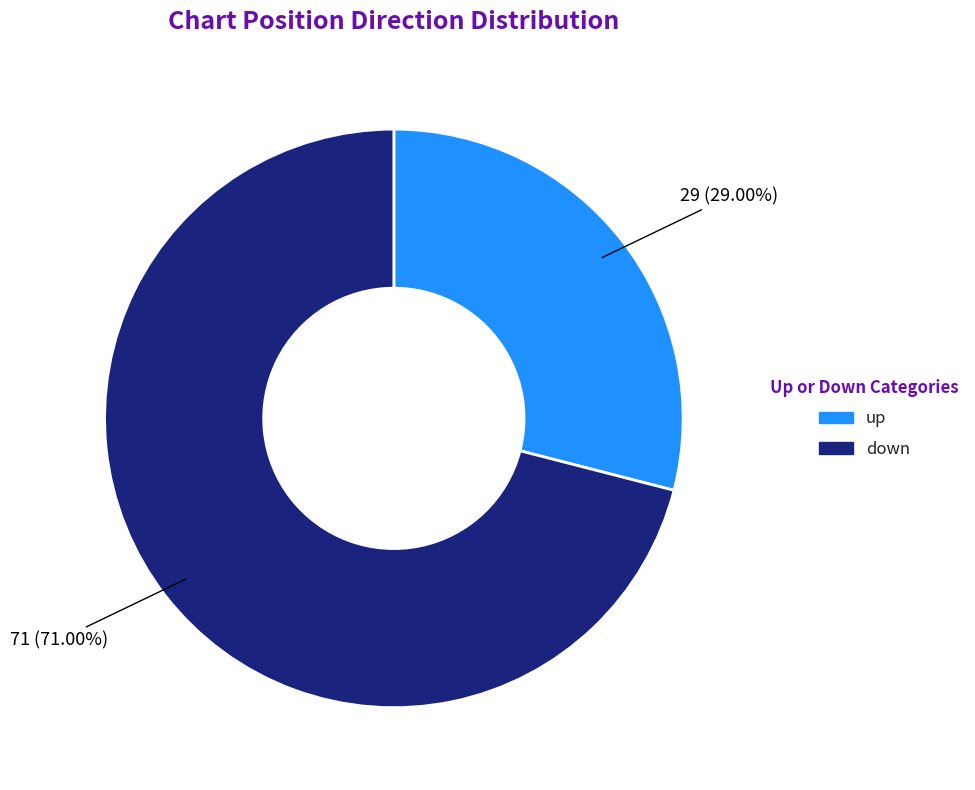

Which slice is the largest?

down